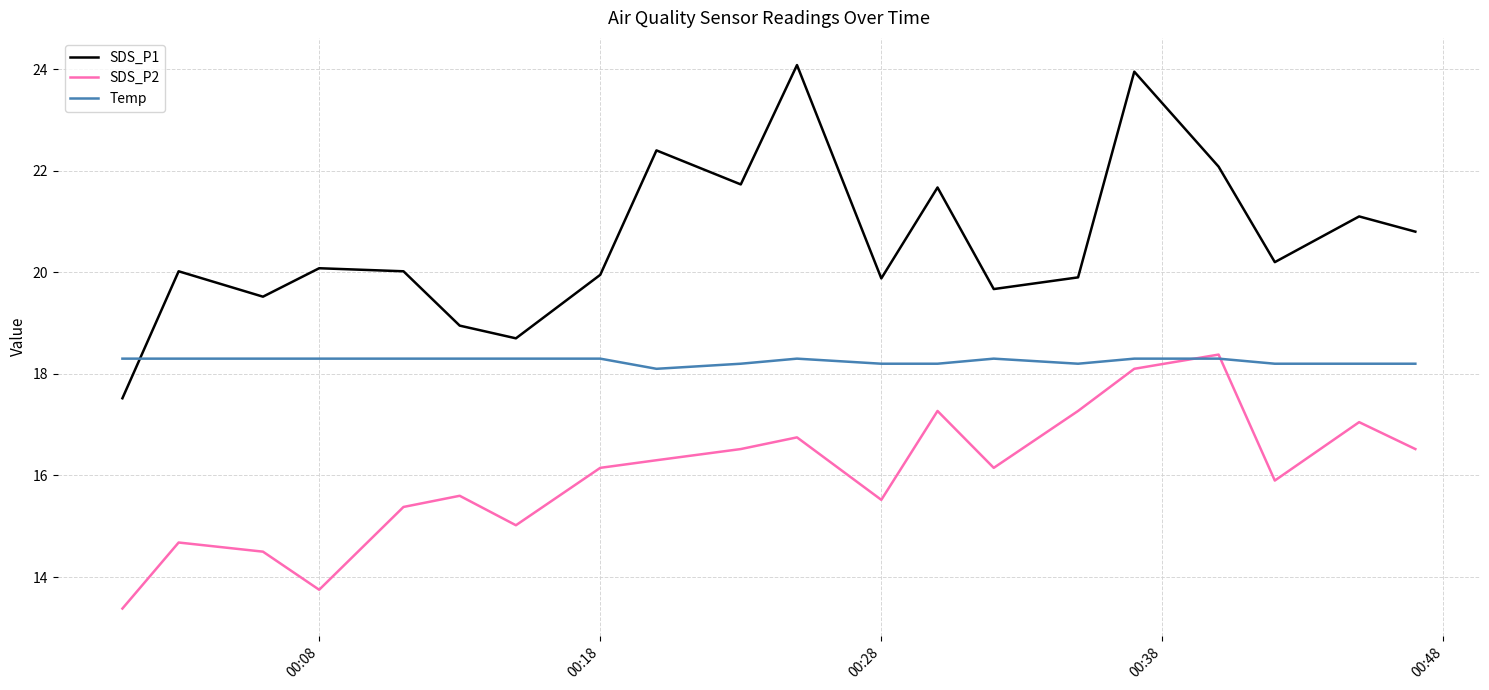

Which series has the largest total across all categories?

SDS_P1